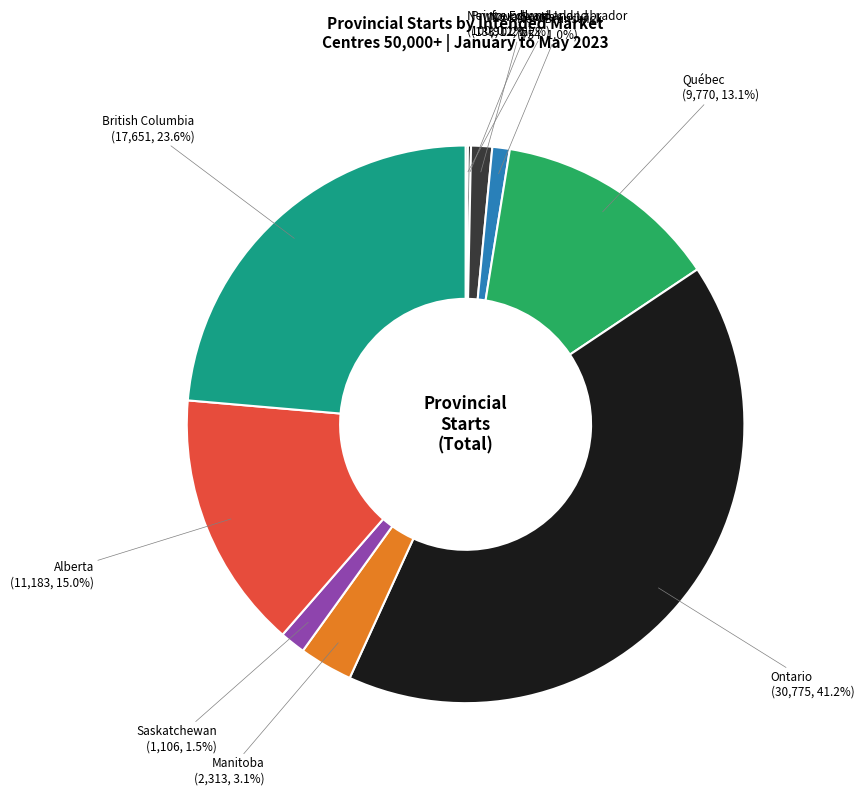

To the nearest percent, what is the difference between the New Brunswick and Manitoba slice percentages?

2%